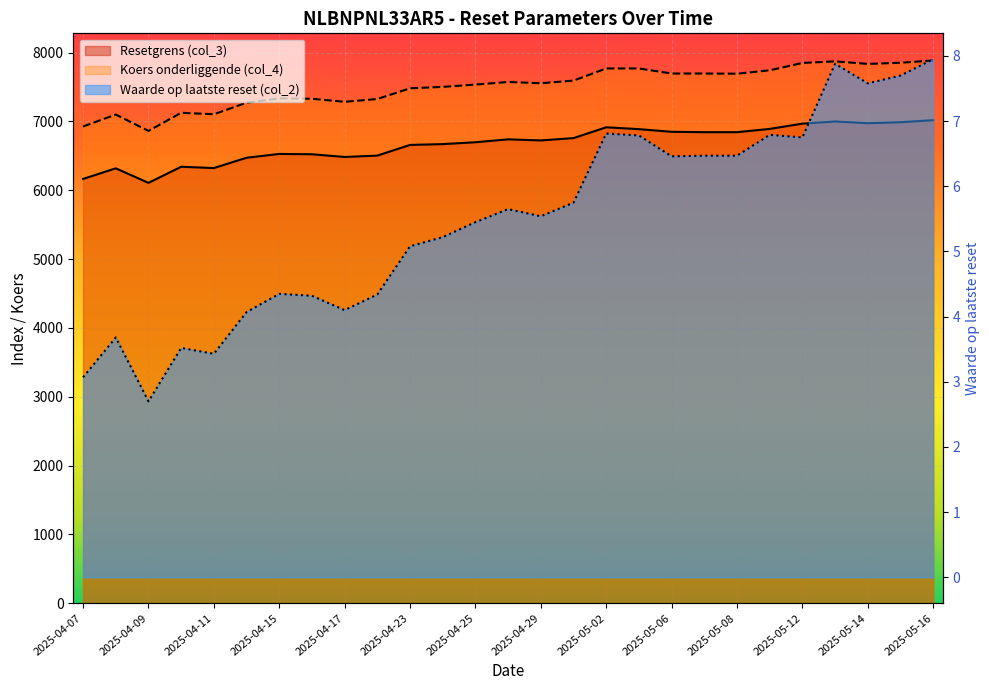

Which series has the largest range (max minus min)?

Koers onderliggende (col_4)